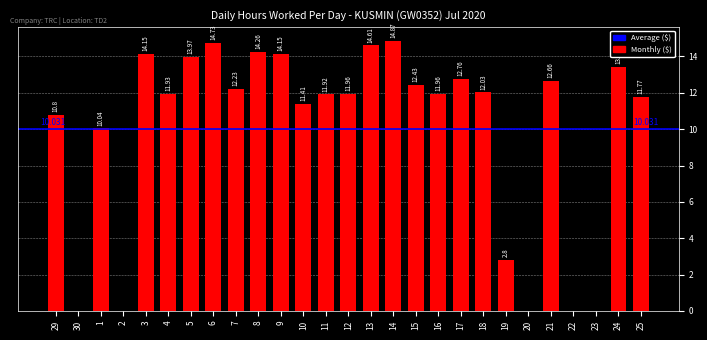

Between 14 and 10, which is larger?

14